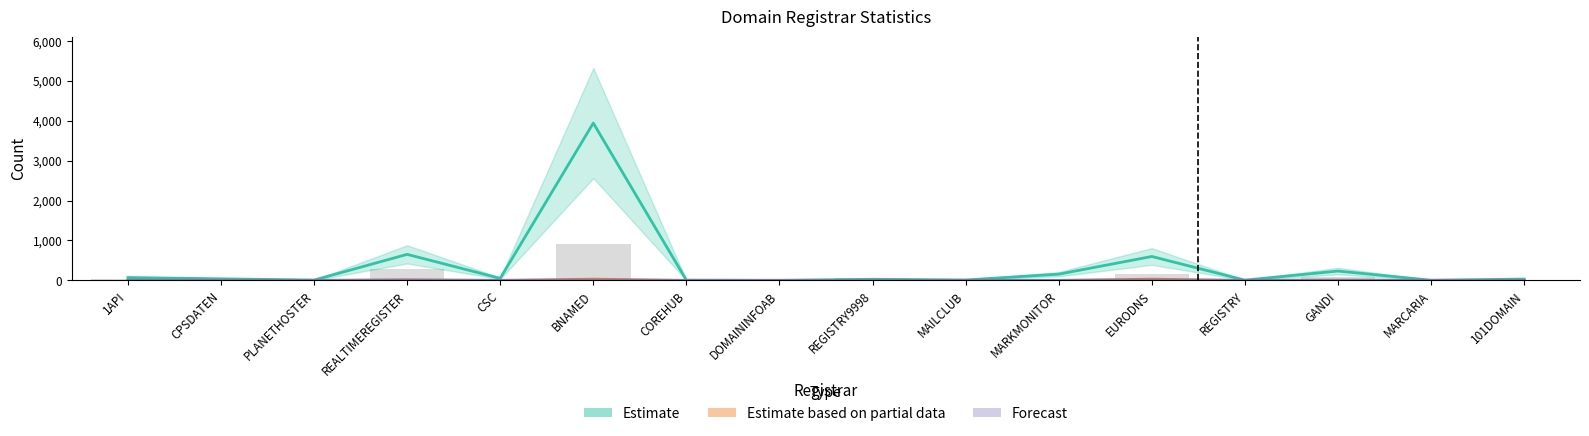

Reading right to left, transcribe all the data shown in this chart.

Estimate (total-nameservers): 32	3	233	5	598	155	9	27	0	5	3941	50	651	7	38	70
Estimate based on partial data (net-renews-1-yr): 1	0	5	0	30	0	0	0	0	0	30	0	13	0	1	0
Forecast (net-adds-1-yr): 0	0	2	0	2	0	0	0	0	0	0	0	4	0	0	0